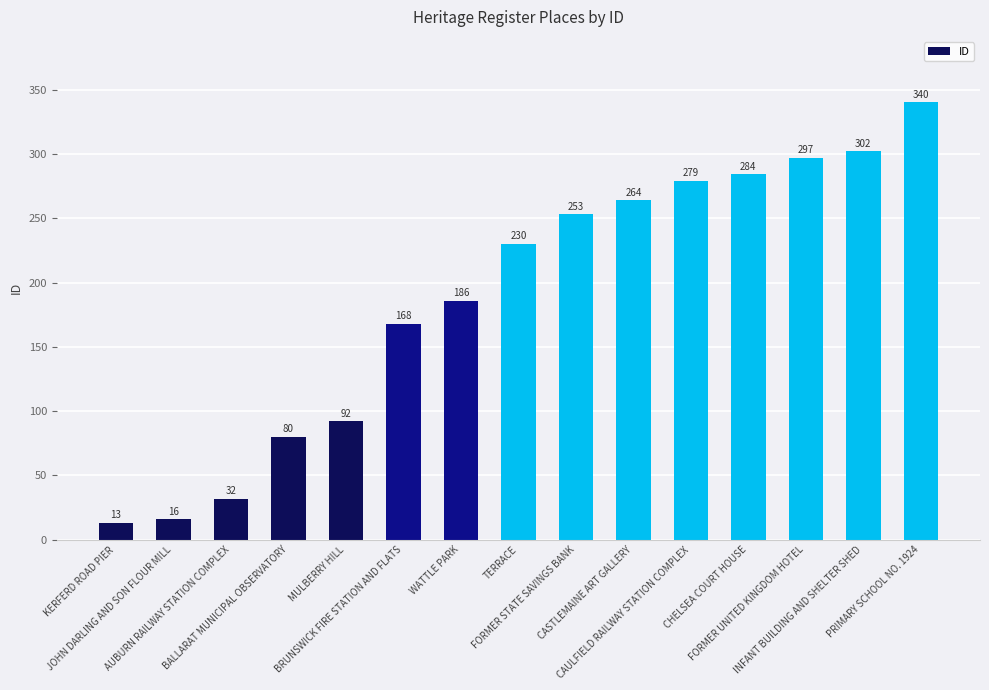

Between JOHN DARLING AND SON FLOUR MILL and FORMER UNITED KINGDOM HOTEL, which is larger?

FORMER UNITED KINGDOM HOTEL